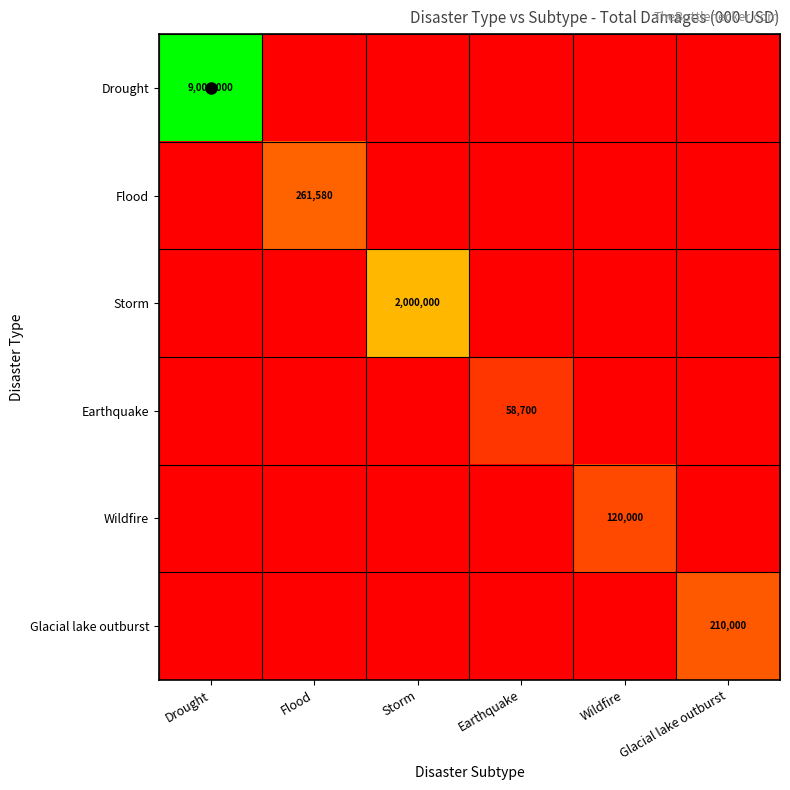

What is the sum of all Glacial lake outburst values?

210000